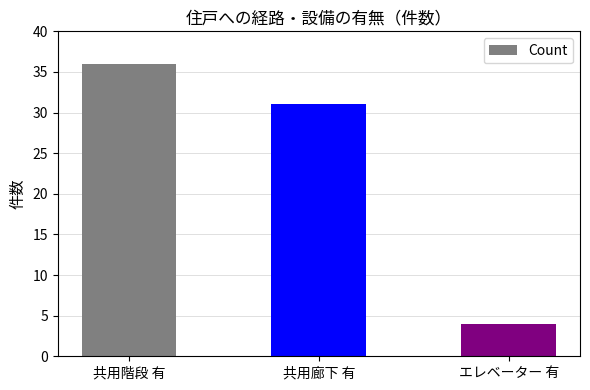

Rank the categories by value from lowest to highest.

エレベーター 有, 共用廊下 有, 共用階段 有